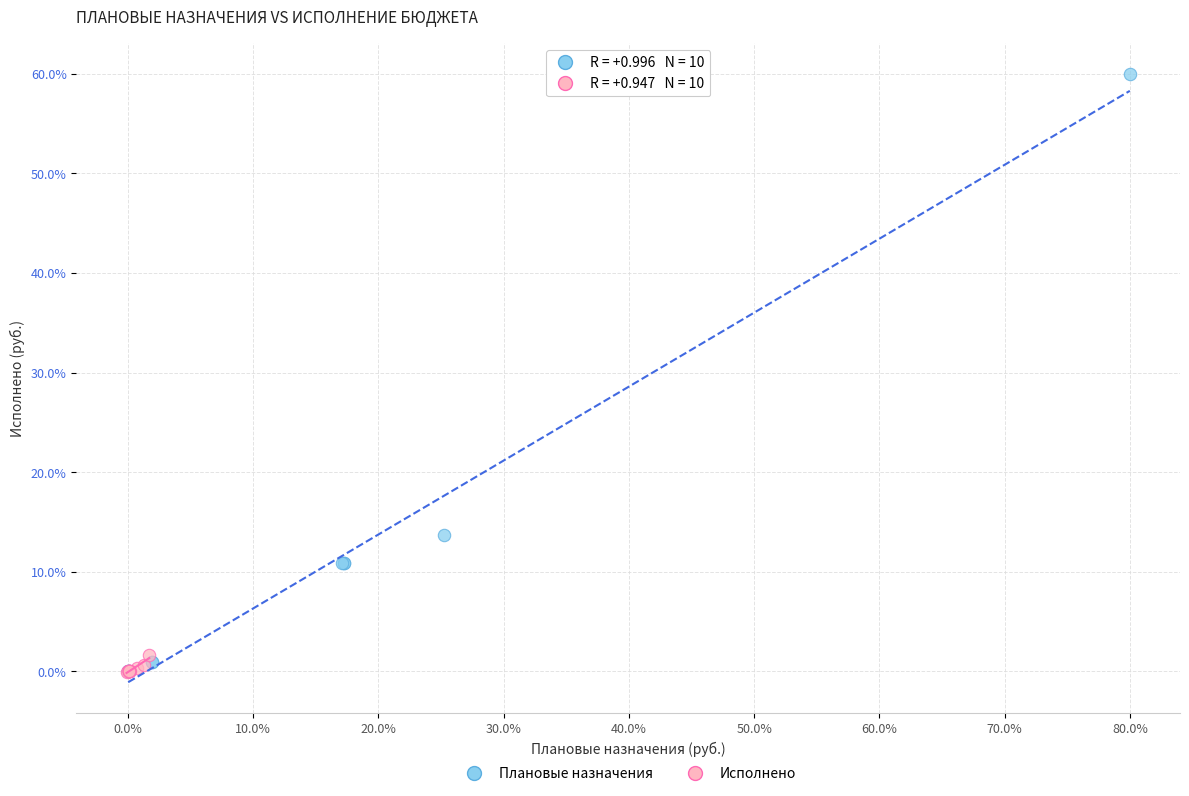

Which series reaches the maximum Y coordinate?

Плановые назначения